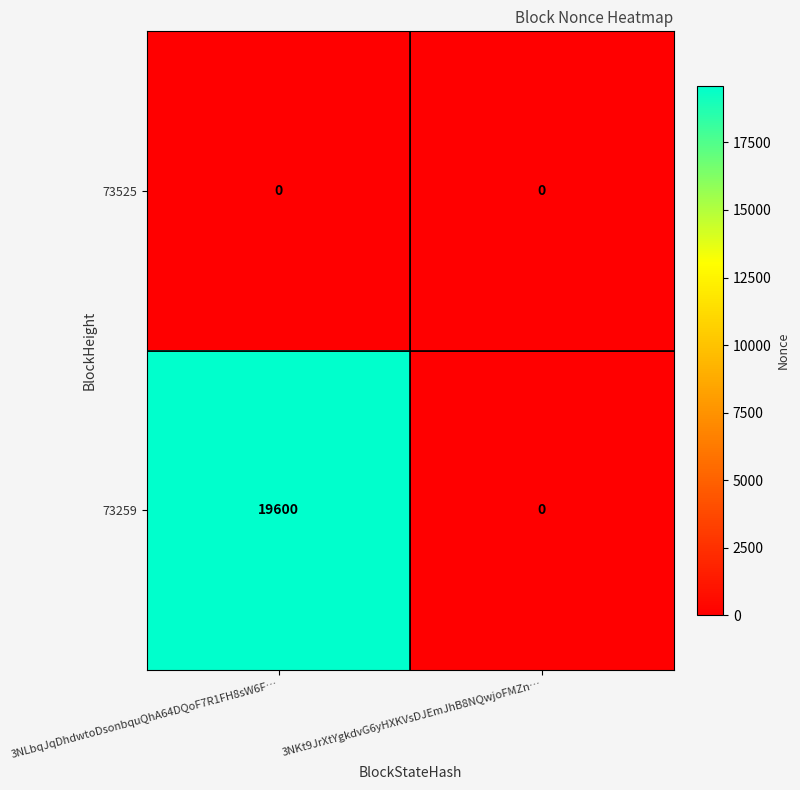

What is the sum of the 73259 values at 3NKt9JrXtYgkdvG6yHXKVsDJEmJhB8NQwjoFMZn… and 3NLbqJqDhdwtoDsonbquQhA64DQoF7R1FH8sW6F…?

19600